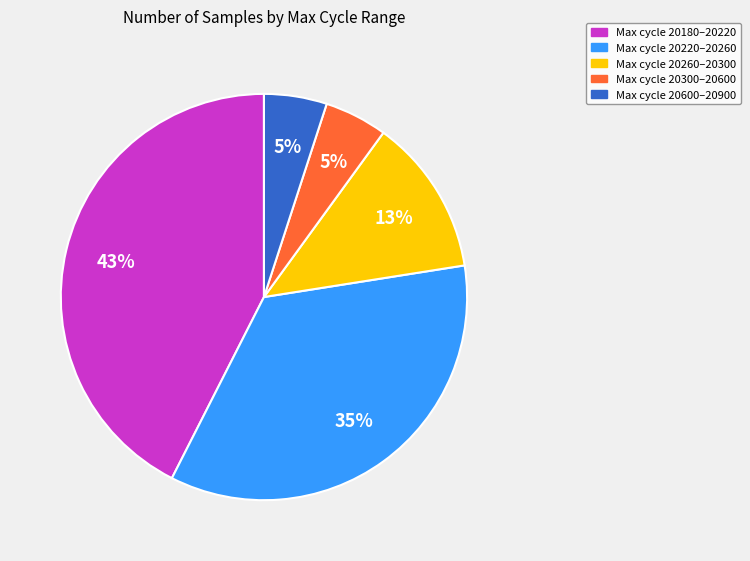

Is there any slice that represents more than half of the pie?

No